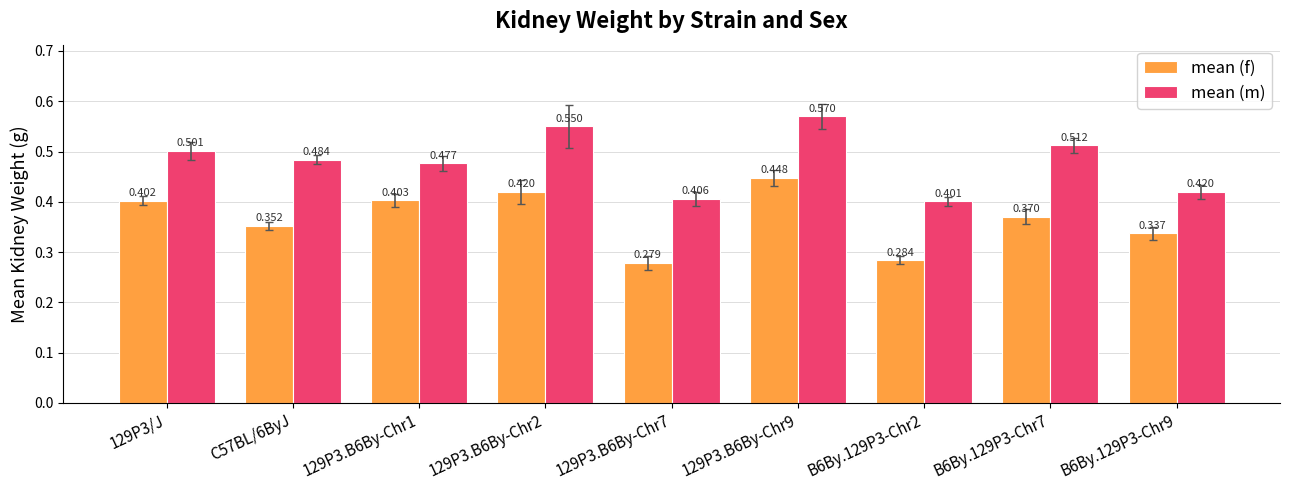

The mean (m) series shows 0.5 at B6By.129P3-Chr7. True or false?

True